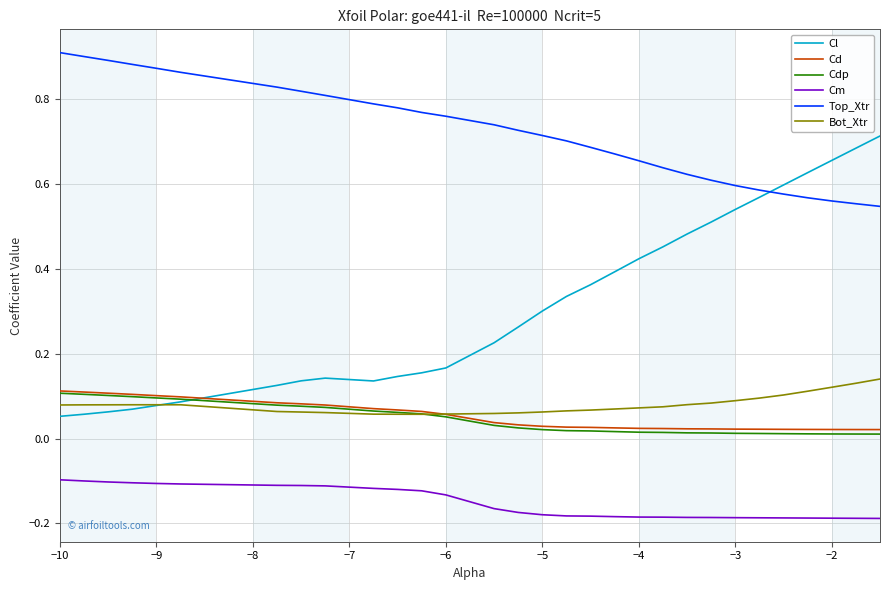

Which series has the largest total across all categories?

Top_Xtr